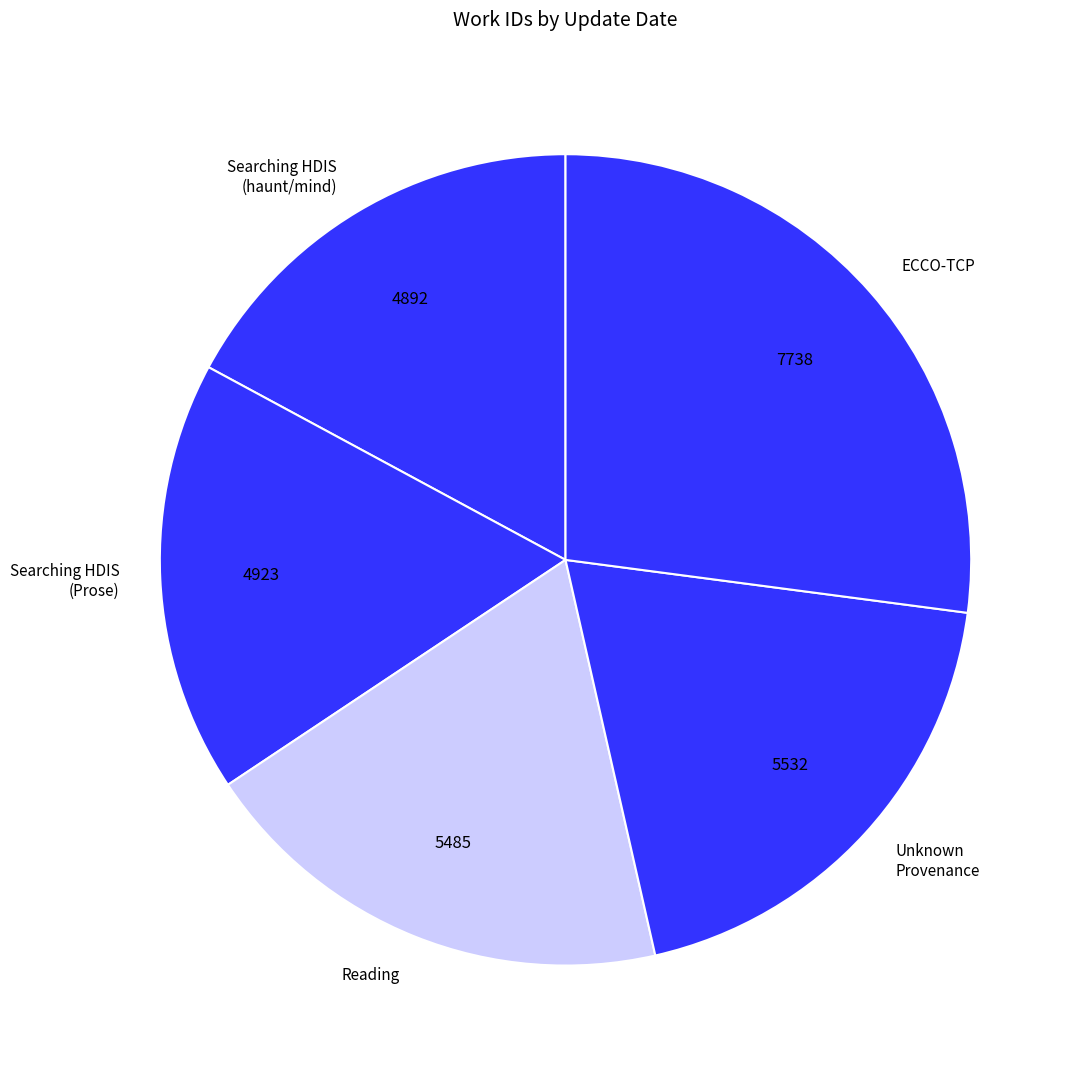

Is there any slice that represents more than half of the pie?

No